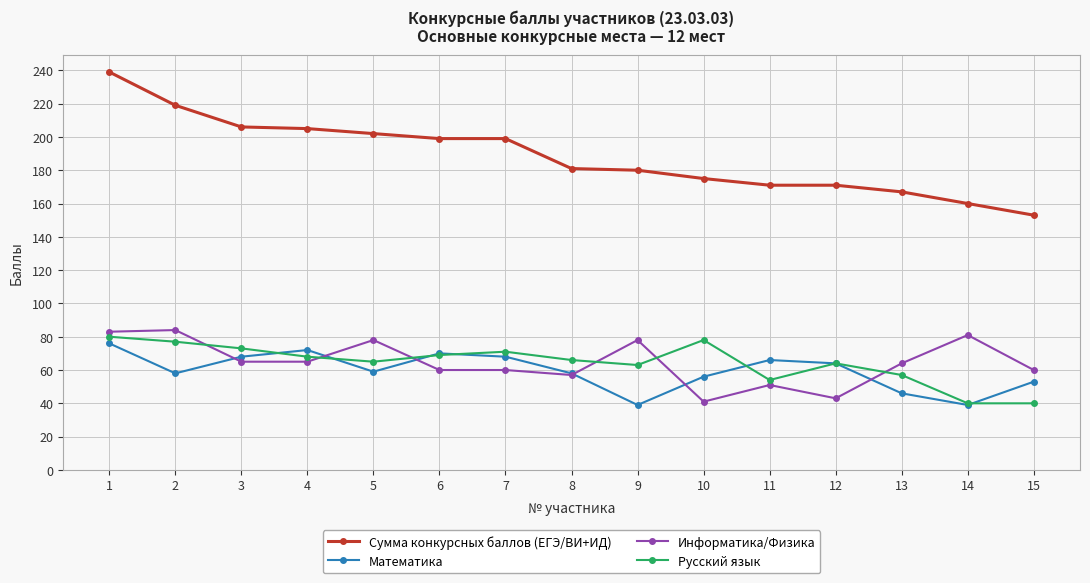

The Математика series shows 119 at 3. True or false?

False